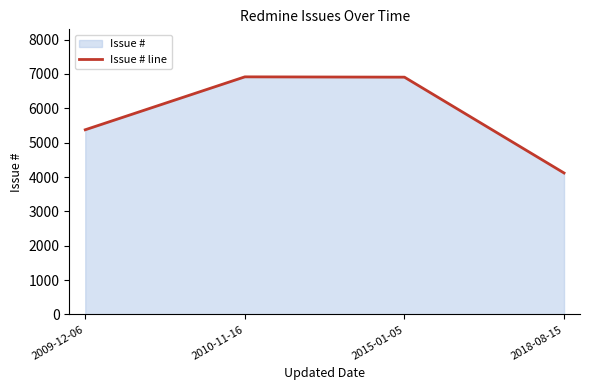

What is the ratio of the value at 2015-01-05 to the value at 2009-12-06?

1.3